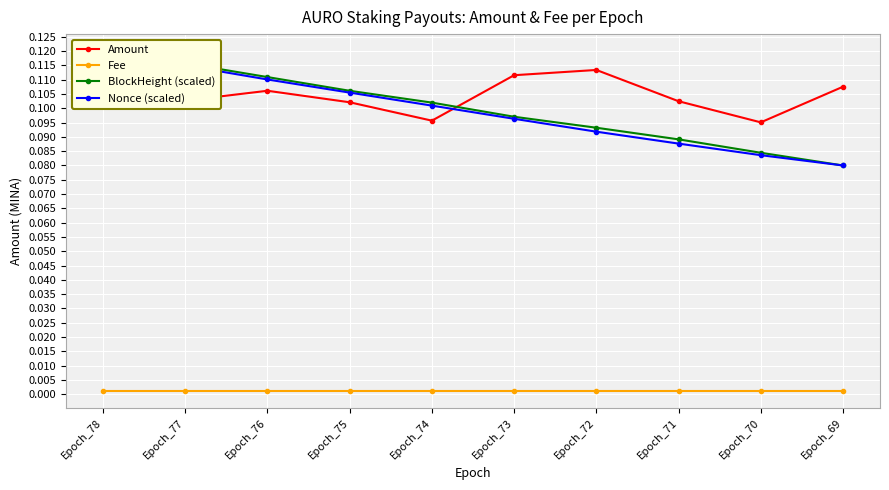

True or false: Amount and Fee intersect in this chart.

False